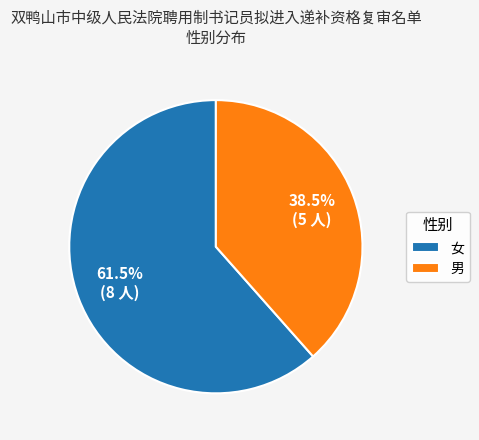

The 男 slice represents 31% of the pie. True or false?

False